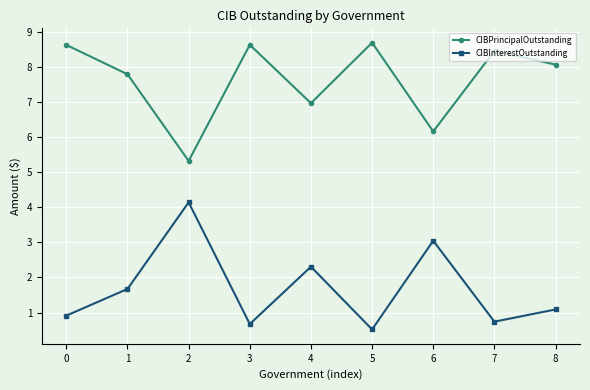

How many interior local peaks does the CIBPrincipalOutstanding series have?

3